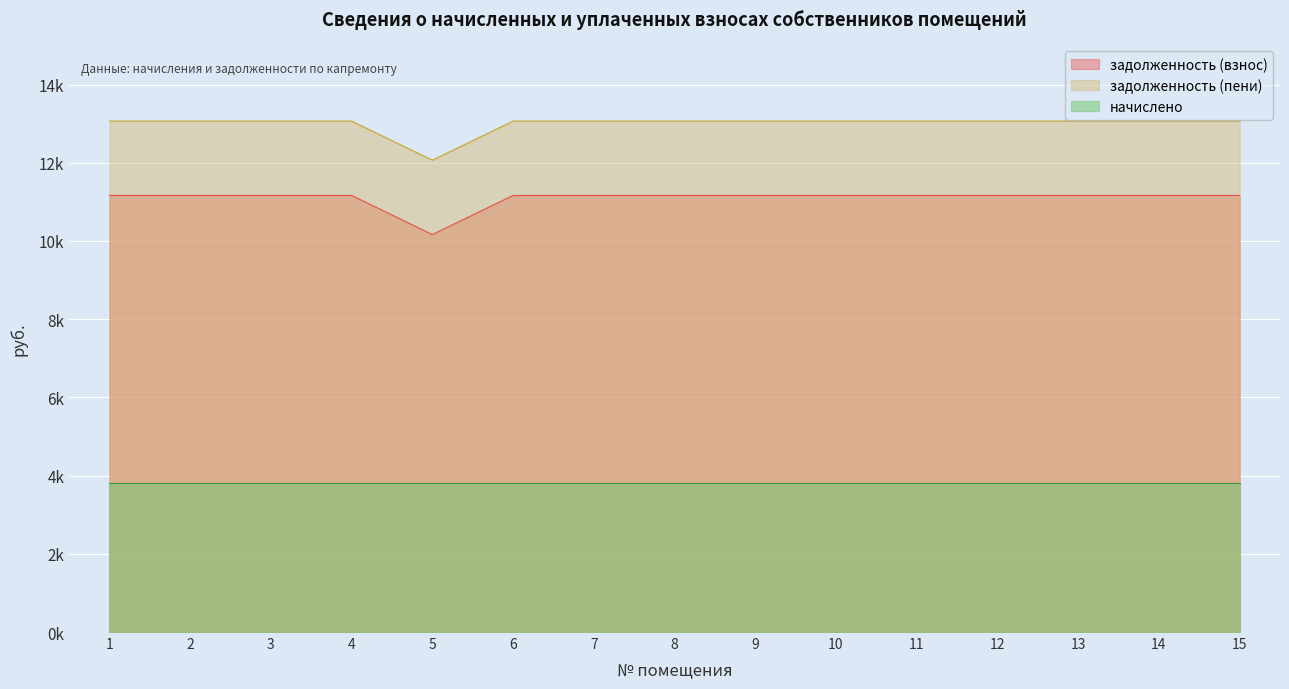

True or false: задолженность (взнос) and задолженность (пени) cross at least once.

False